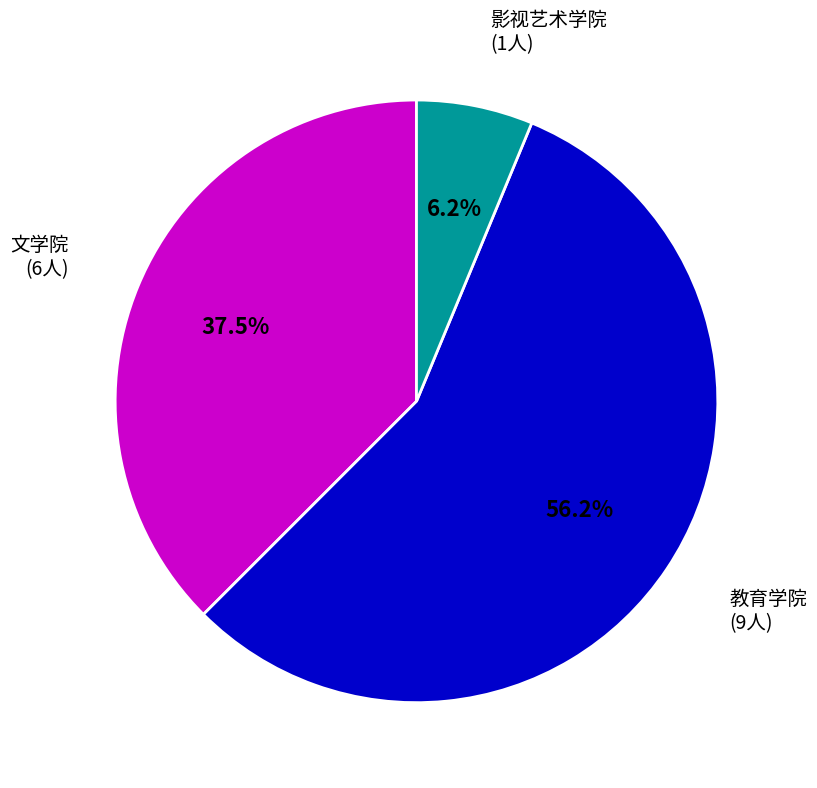

Count the number of slices in the pie.

3